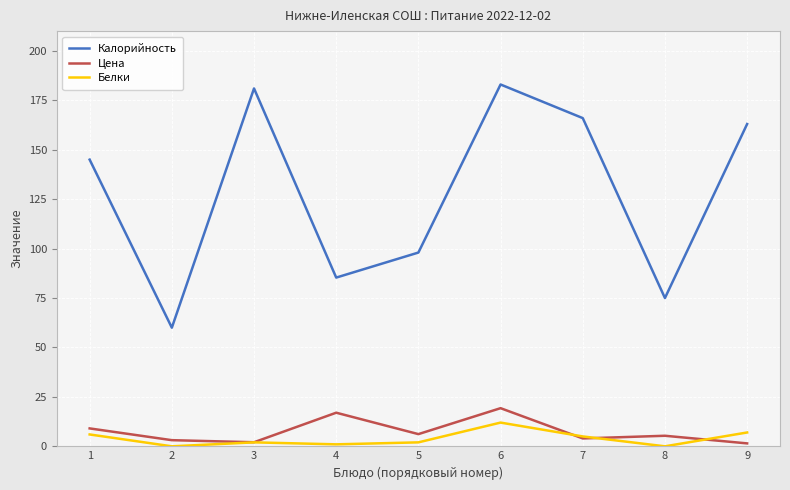

Where does the Цена series first go above 5?

1